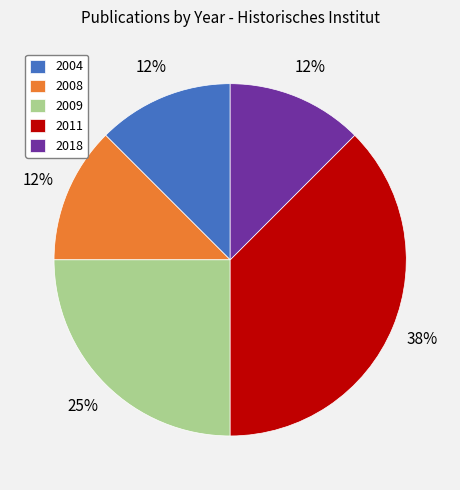

Is the sum of 2008 and 2004 greater than half?

No